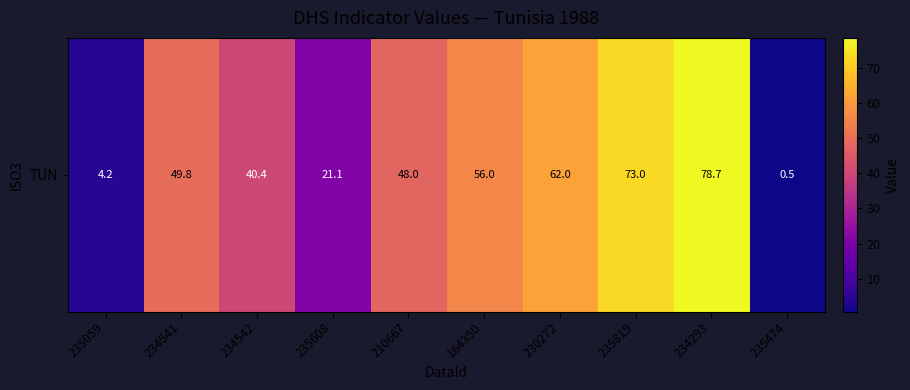

Which category has the lowest value across all series?

235474